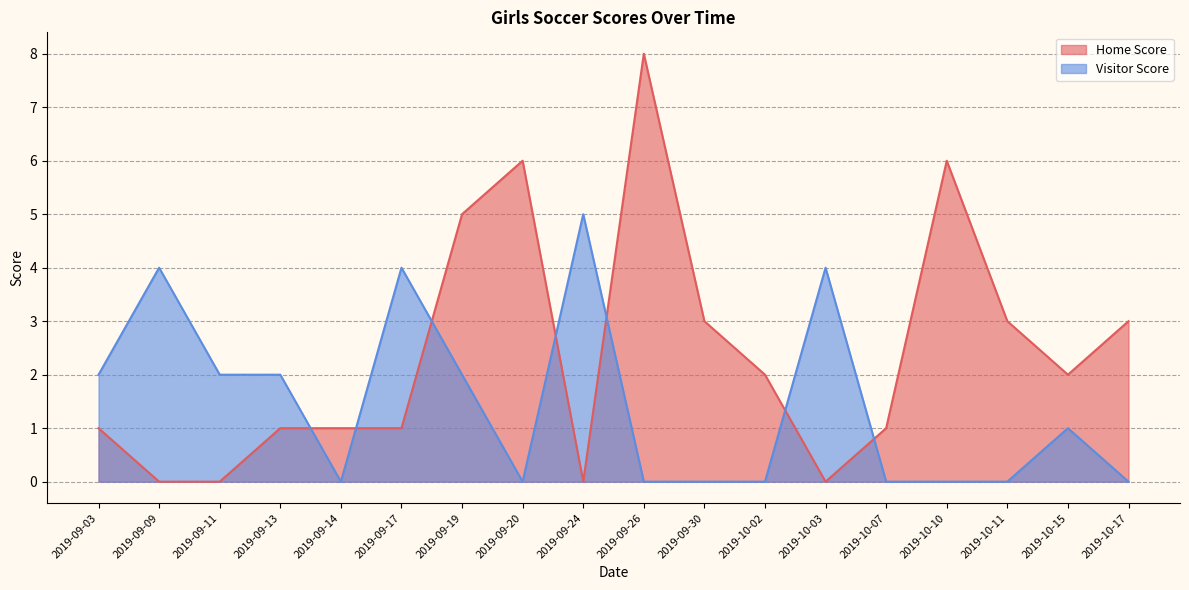

Which category has the highest value across all series?

2019-09-26